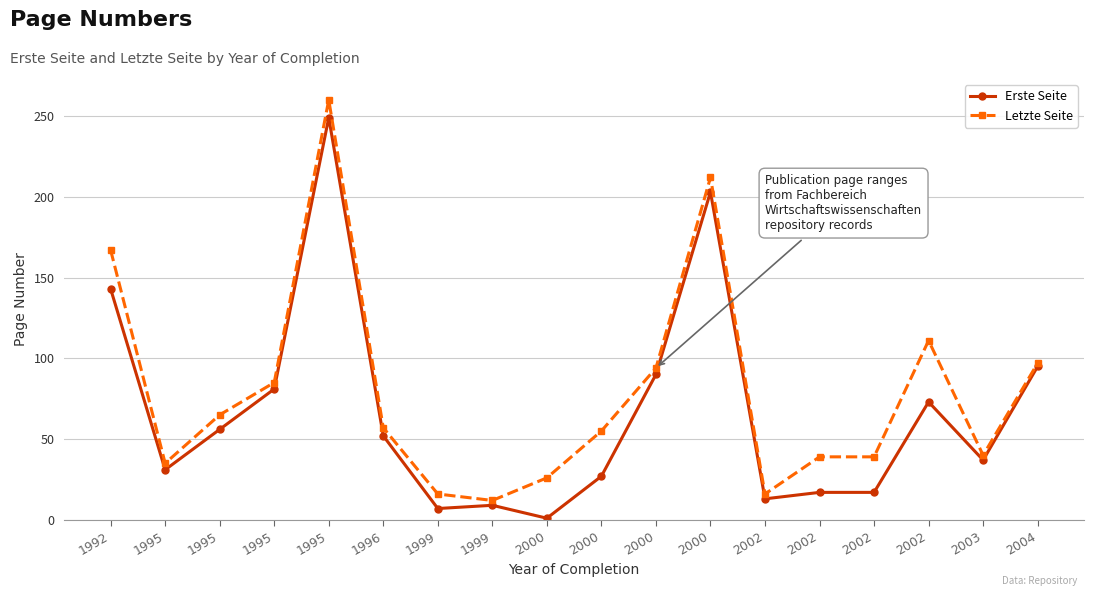

What are all the series names shown in the legend?

Erste Seite, Letzte Seite